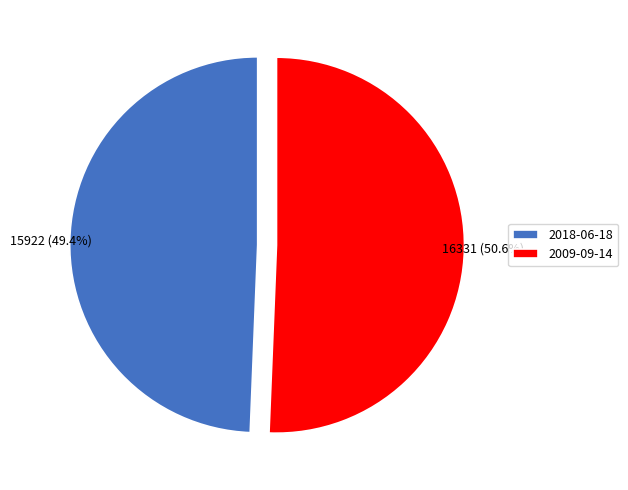

To the nearest percent, what is the difference between the 2018-06-18 and 2009-09-14 slice percentages?

1%